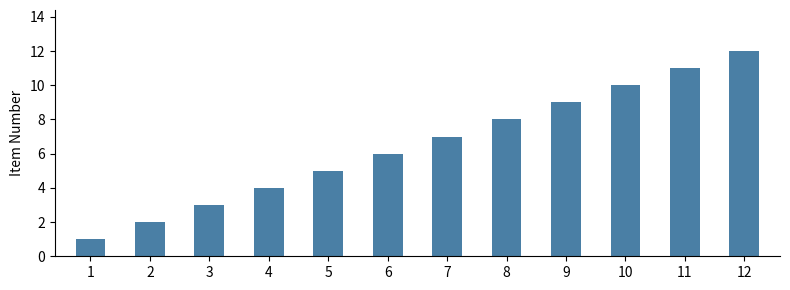

Which has a higher value, 11 or 6?

11